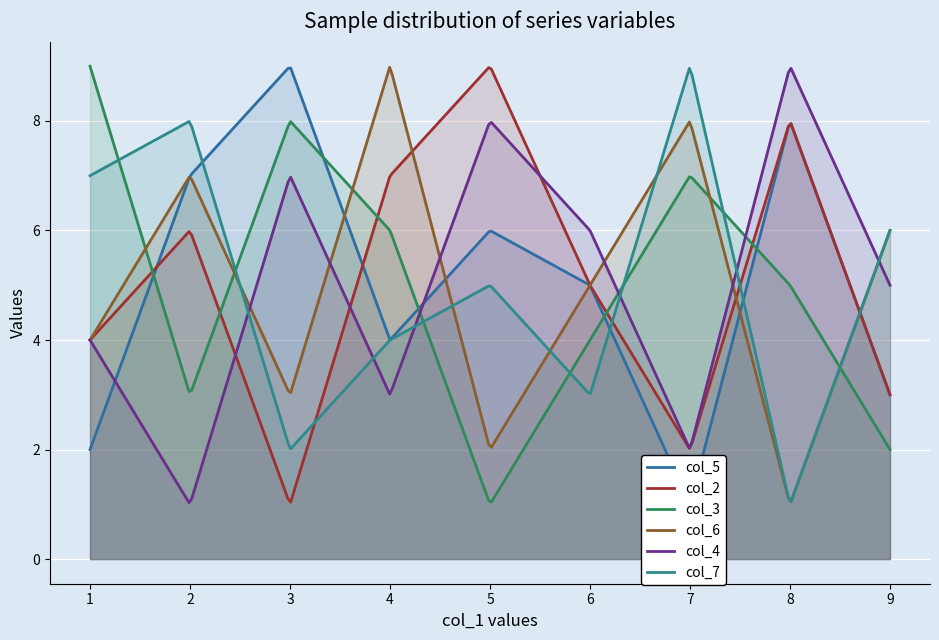

What is the spread (max minus min) of values at 1?

7